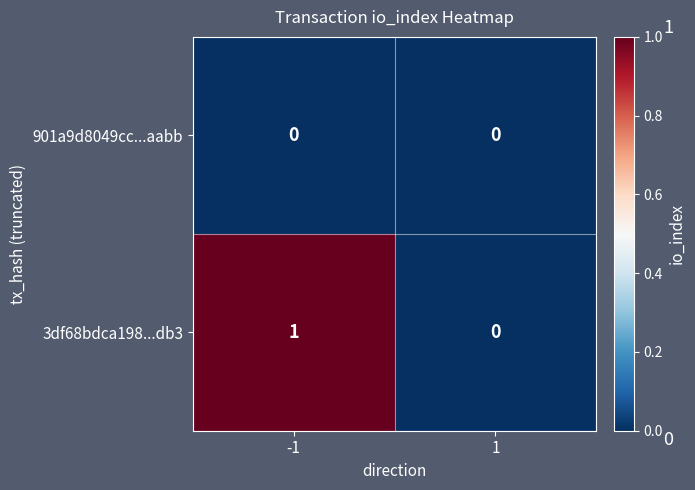

Which label corresponds to the largest value in the chart?

-1